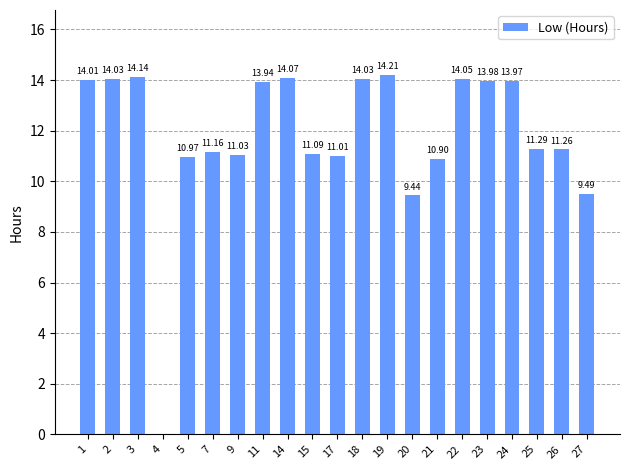

Which has a higher value, 17 or 23?

23